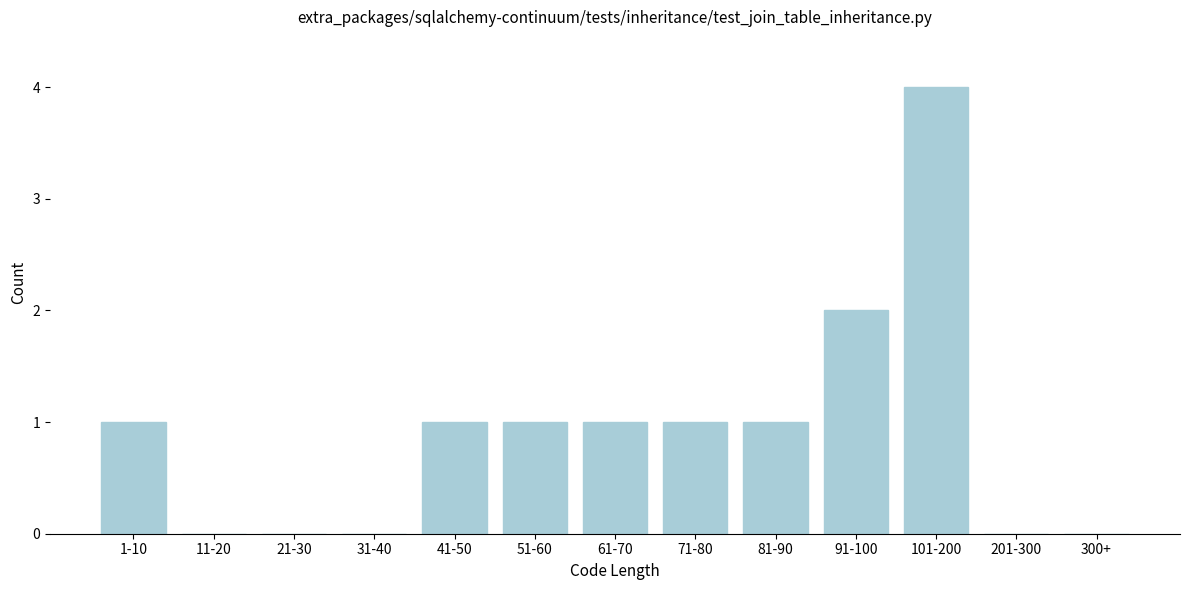

Reading left to right, list all the values displayed in this chart.

1-10=1	11-20=0	21-30=0	31-40=0	41-50=1	51-60=1	61-70=1	71-80=1	81-90=1	91-100=2	101-200=4	201-300=0	300+=0